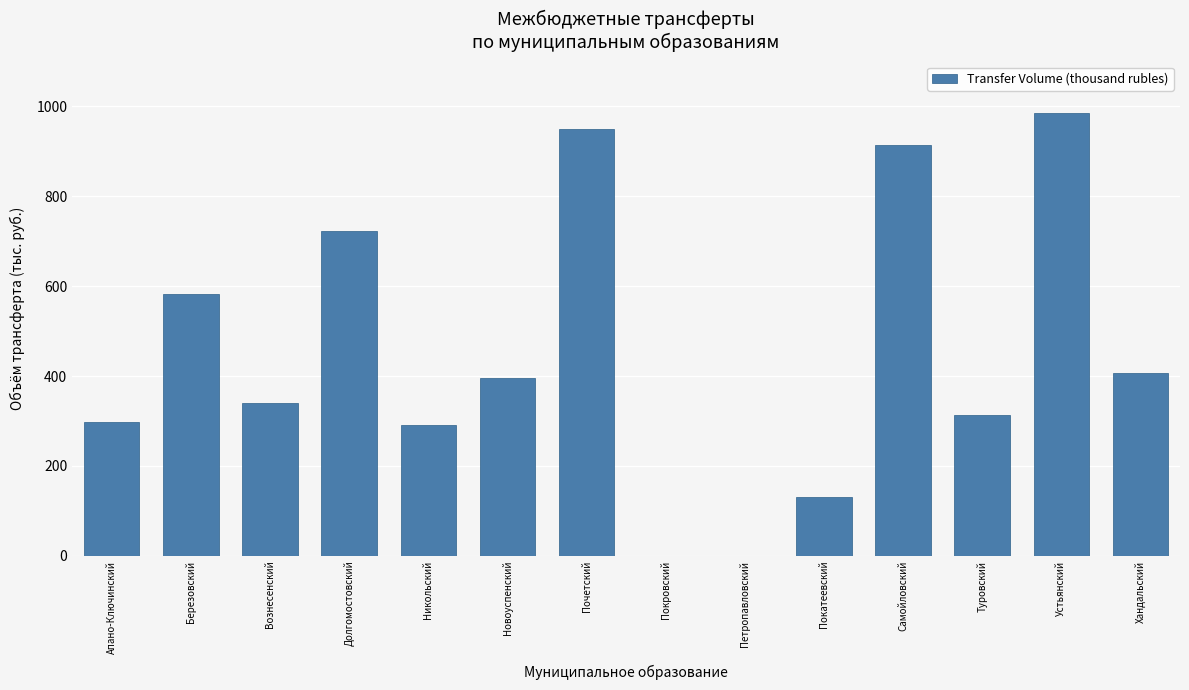

Reading right to left, what are all the values shown in this chart?

Хандальский=407.0	Устьянский=986.0	Туровский=314.0	Самойловский=914.0	Покатеевский=130.0	Петропавловский=0.0	Покровский=0.0	Почетский=949.5	Новоуспенский=396.7	Никольский=290.0	Долгомостовский=721.8	Вознесенский=341.0	Березовский=583.0	Апано-Ключинский=297.0